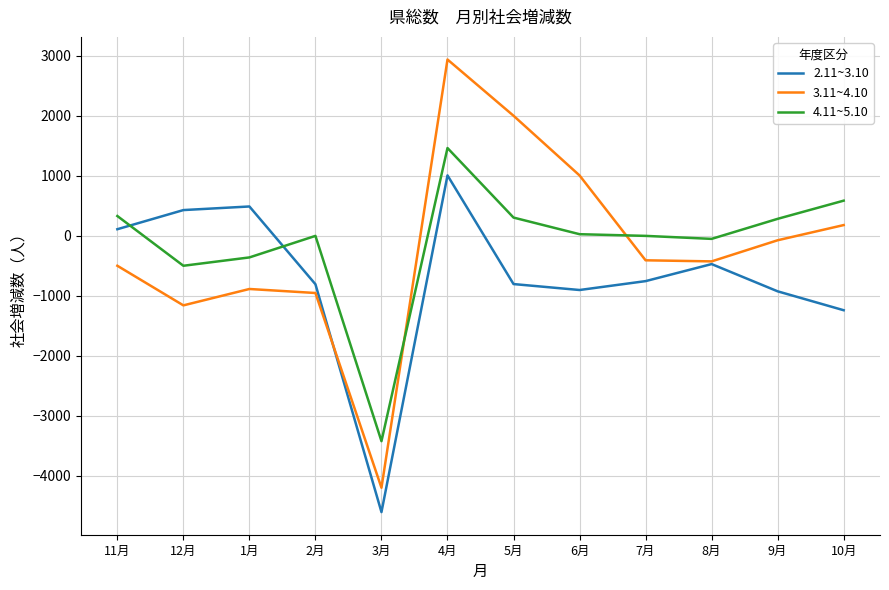

How many lines are shown in the chart?

3